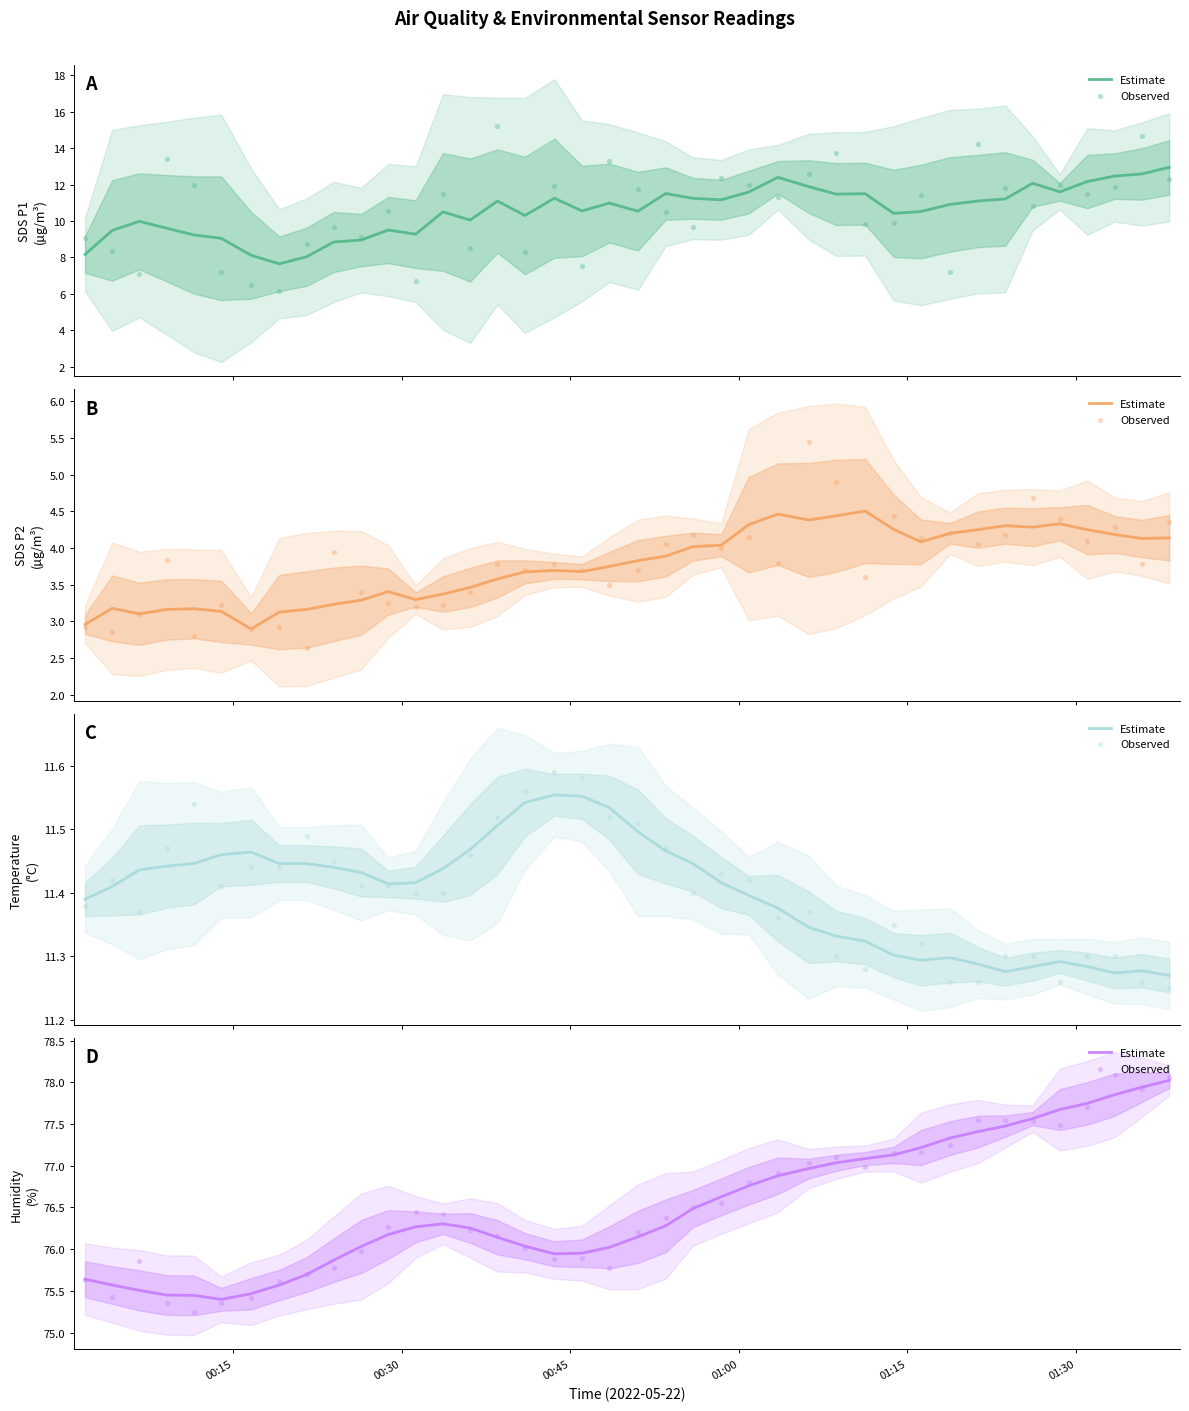

At how many categories does at least one series exceed 77?

14